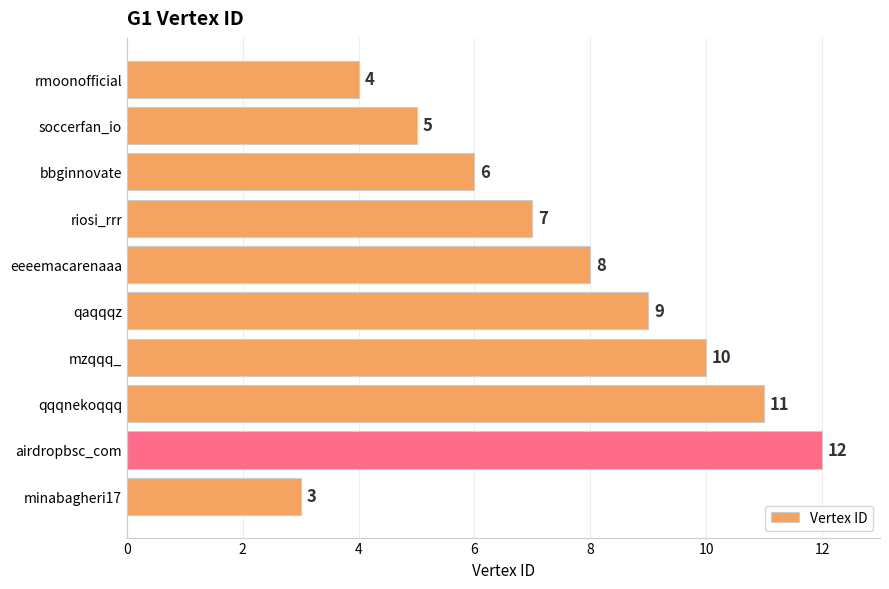

Which category has the highest value across all series?

airdropbsc_com